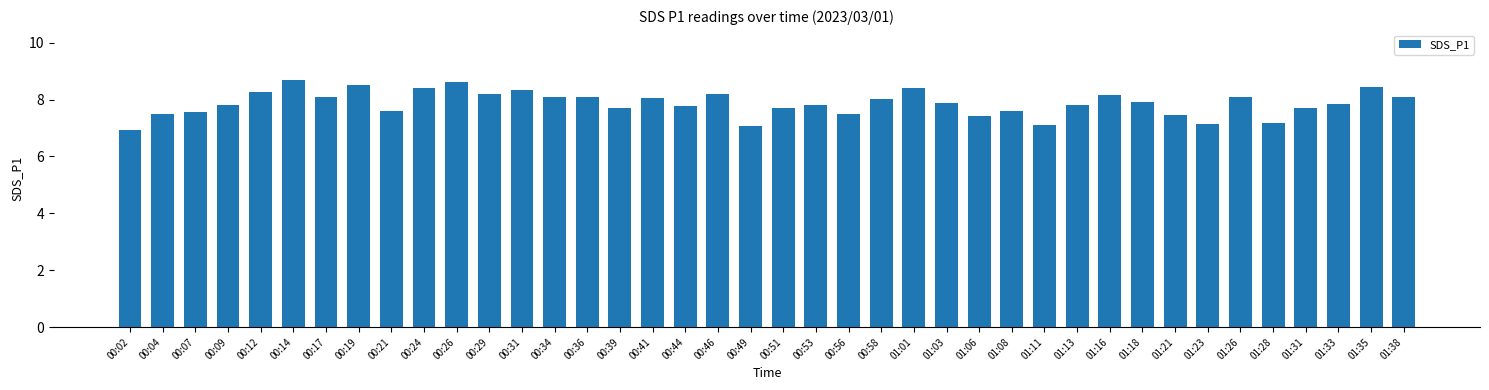

What is the change in value from 00:02 to 01:13?

+0.9